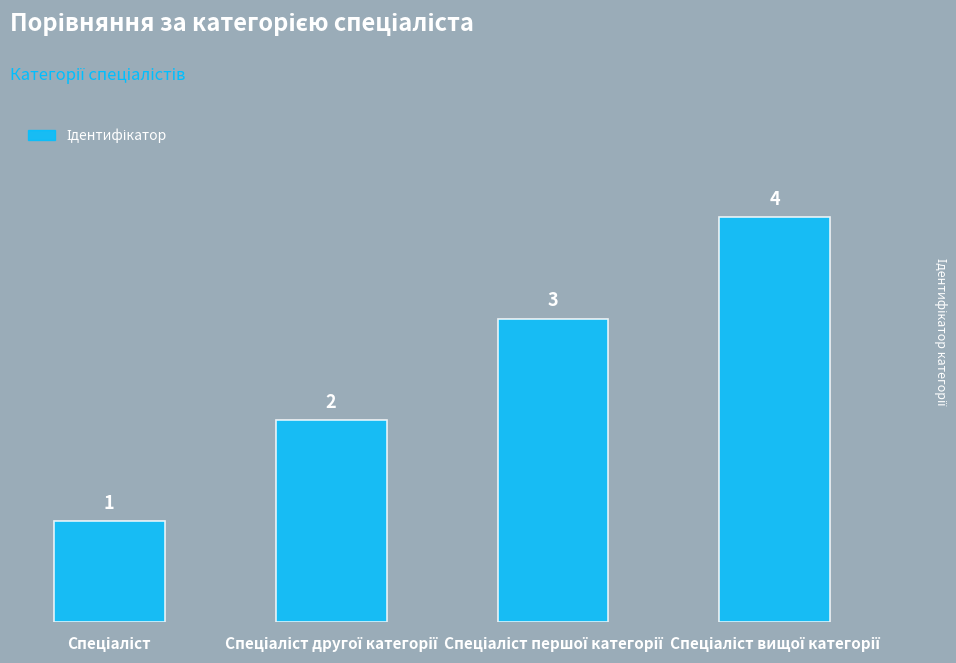

Does the chart contain stacked bars?

No